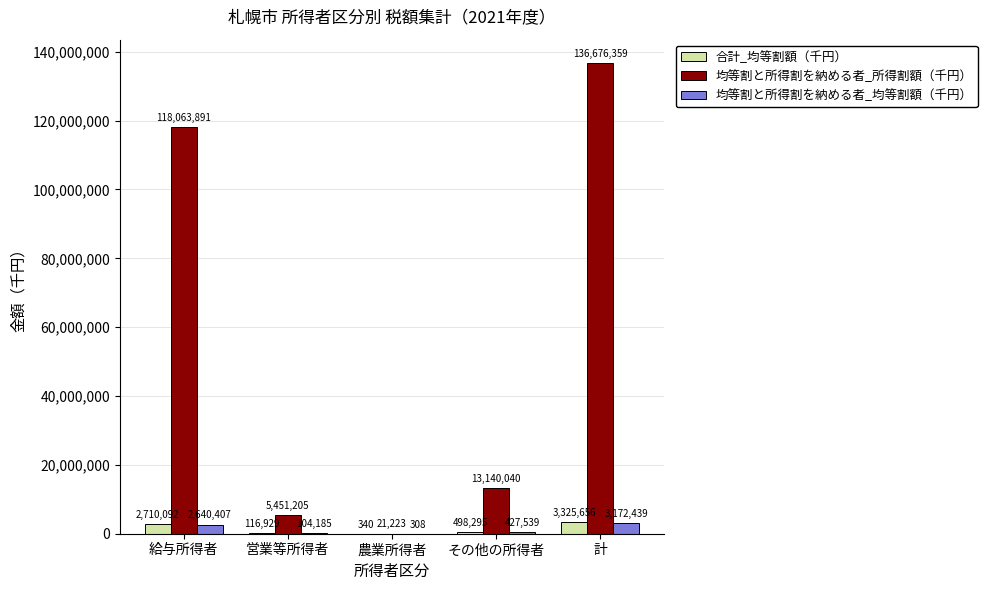

Are the bars grouped side by side (vs. stacked)?

Yes